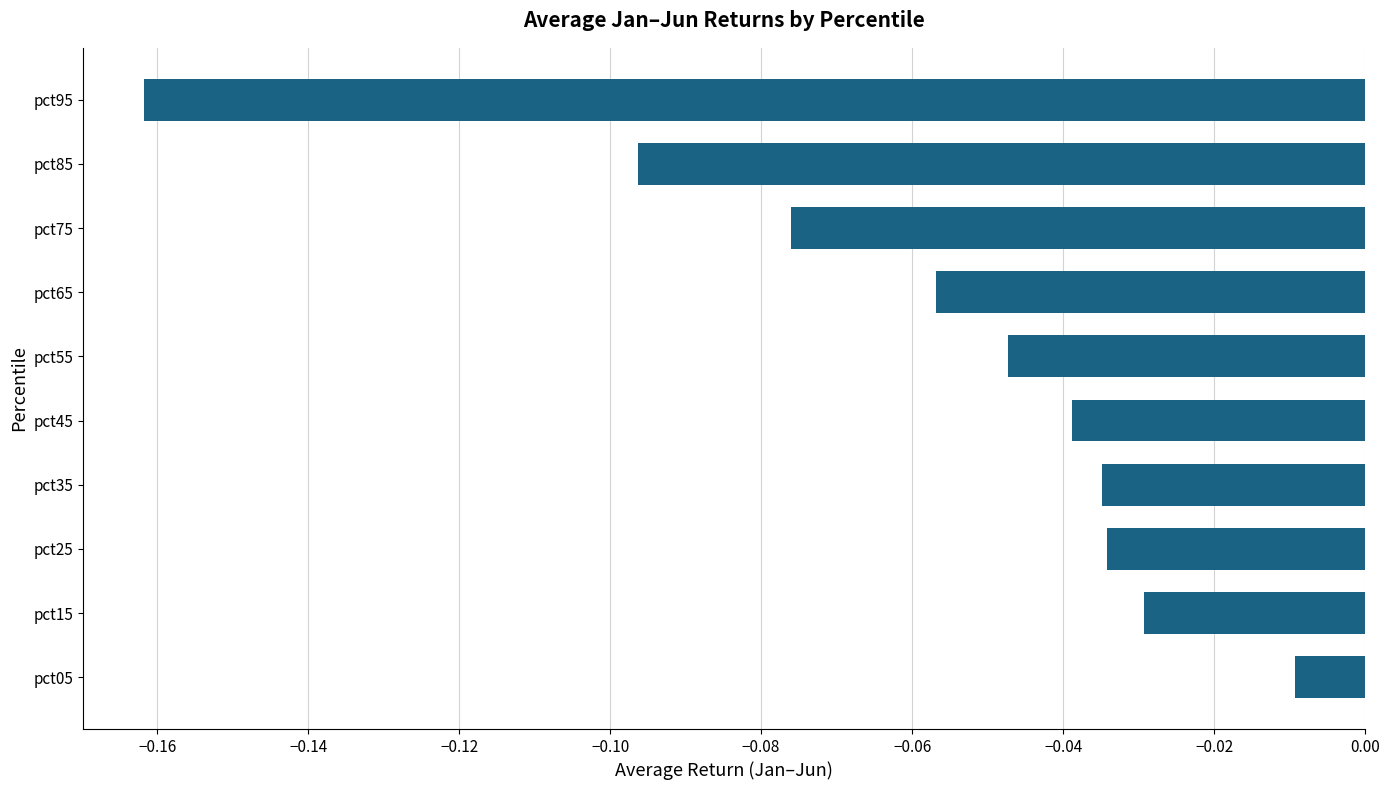

Count the number of categories in the chart.

10